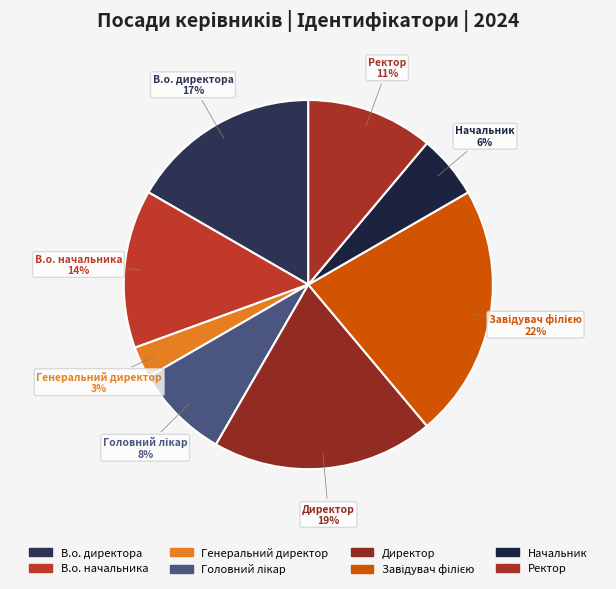

Which slice is the smallest?

Генеральний директор